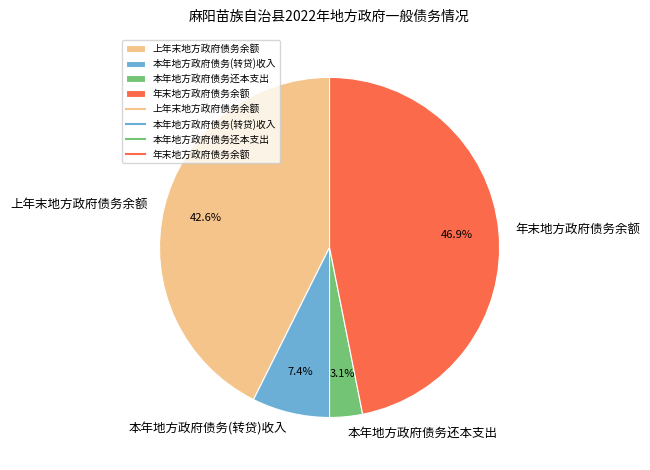

Which category has the smallest portion of the pie?

本年地方政府债务还本支出